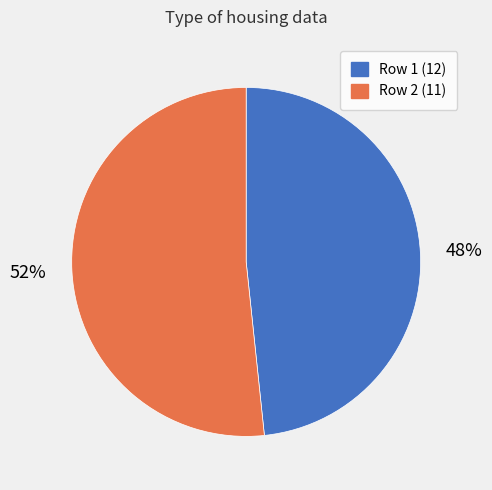

To the nearest percent, what is the average slice percentage?

50%